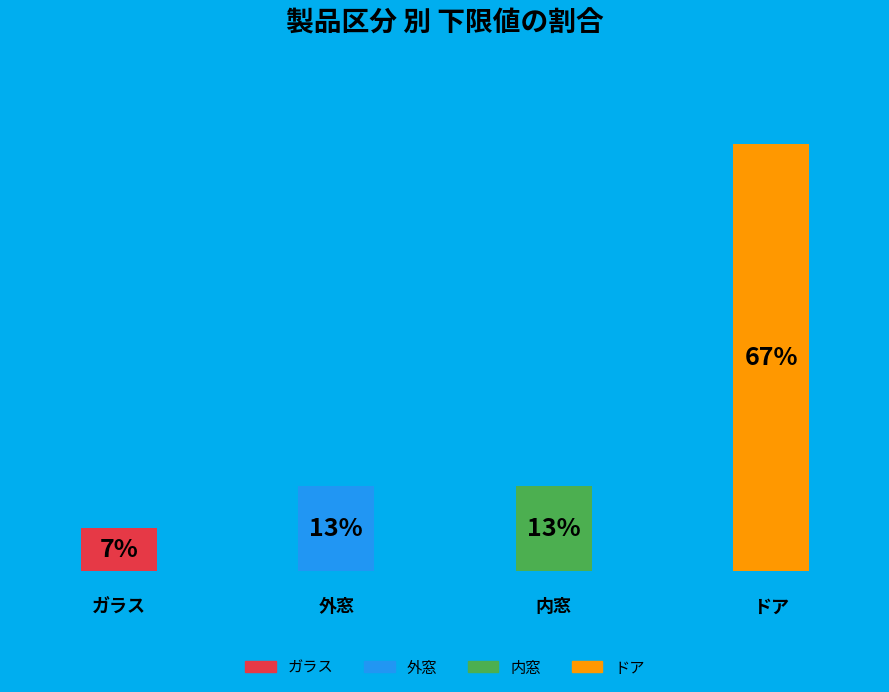

Does the chart contain any negative values?

No